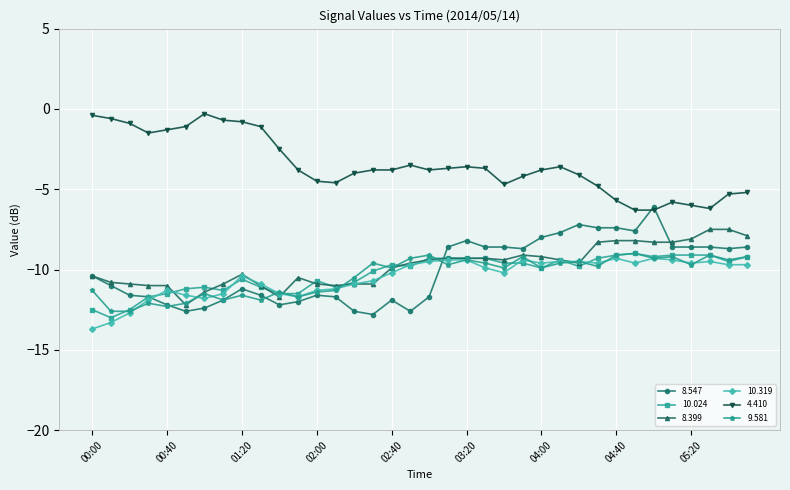

What is the value of the 8.547 point at the 3rd from the left?

-11.6